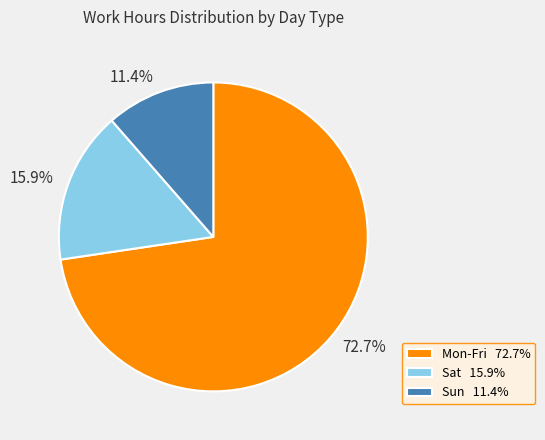

Combined, what portion of the pie is 15.9% and 72.7%?

88.6%